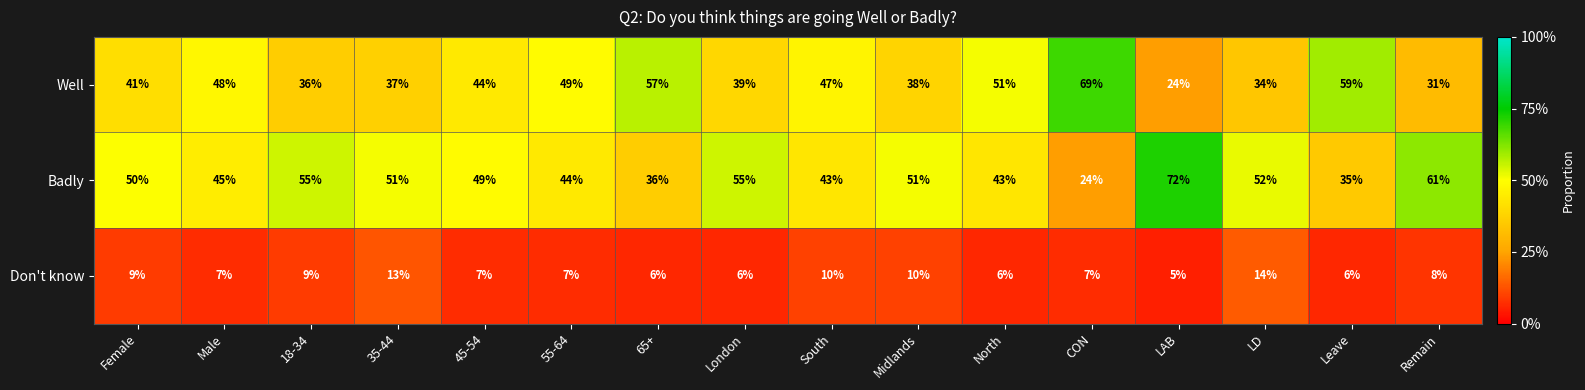

Is the value of Badly at 65+ greater than the value of Don't know at London?

Yes